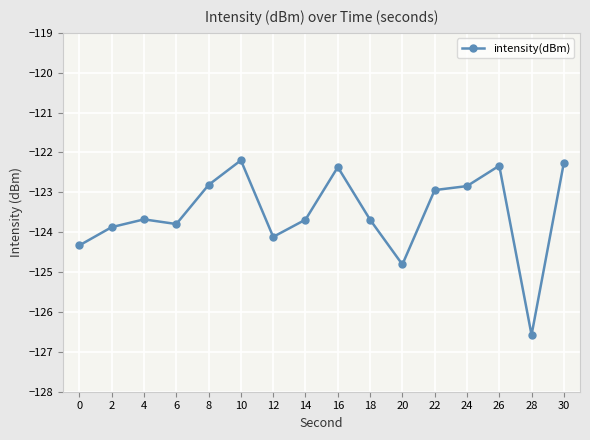

Does the chart display data point markers on the line(s)?

Yes